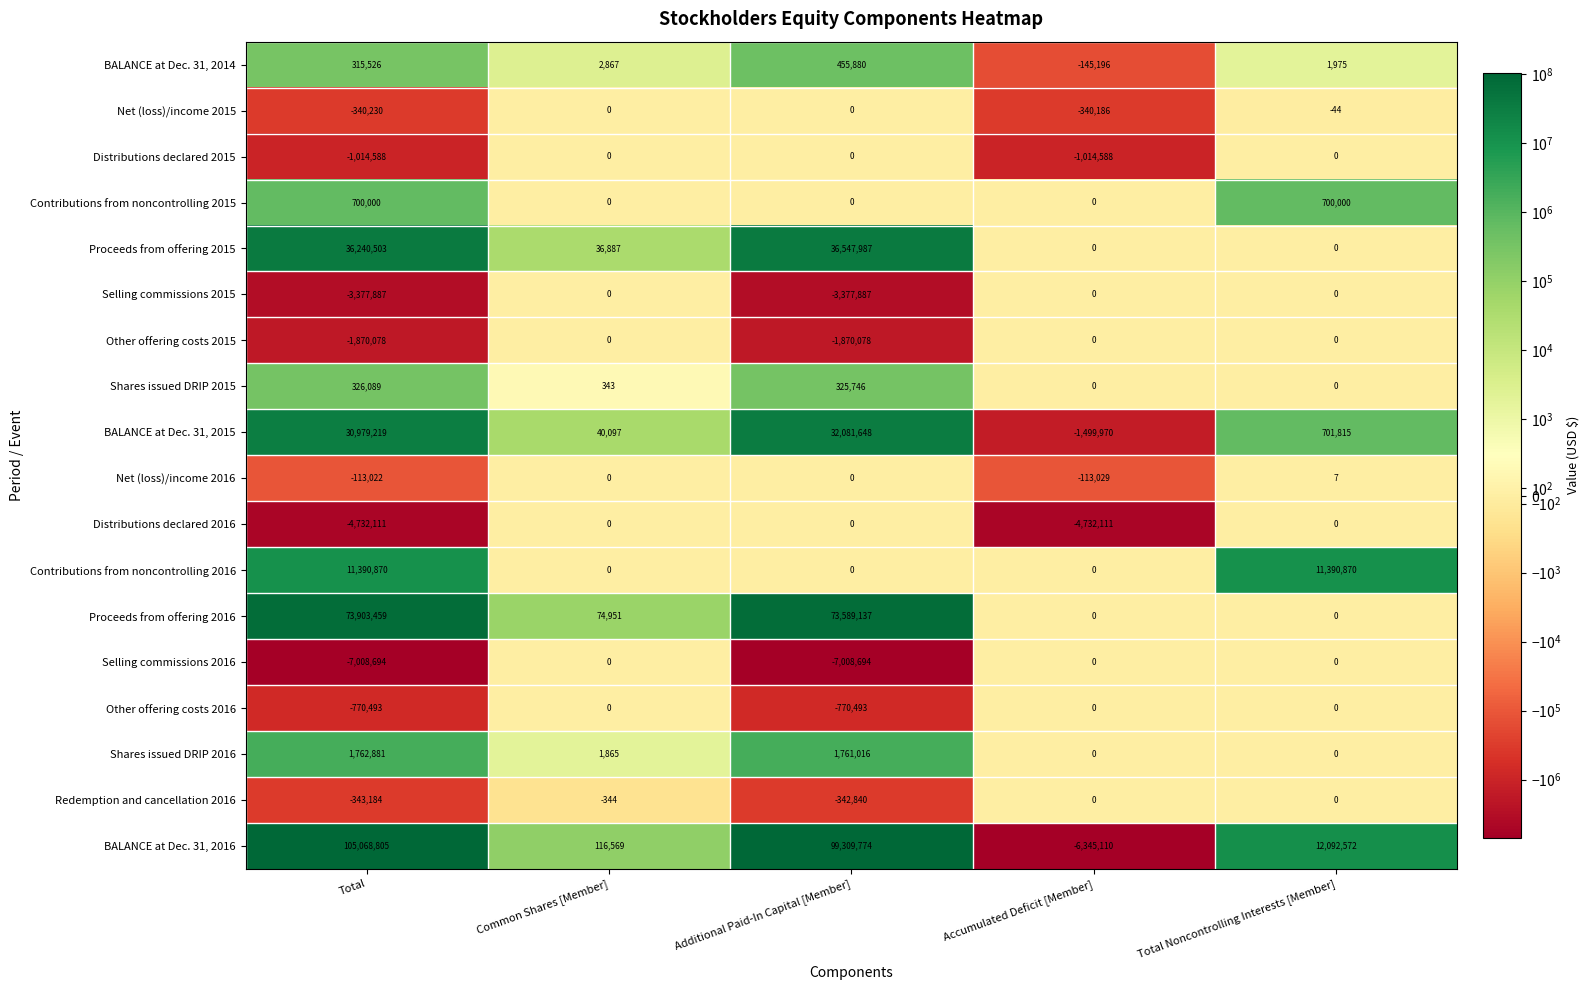

Which series has the largest range (max minus min)?

BALANCE at Dec. 31, 2016